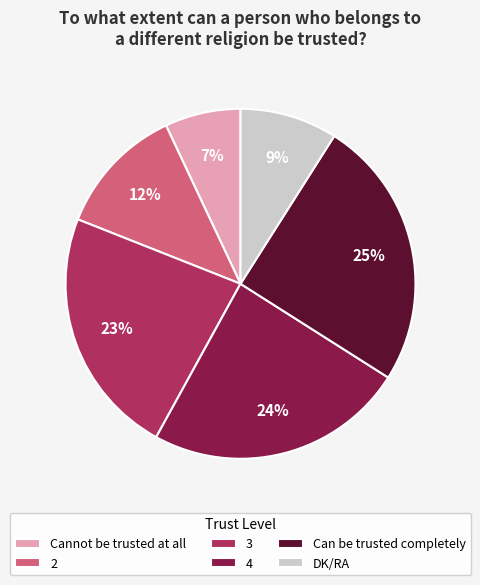

Combined, do Can be trusted completely and 2 account for over 50%?

No